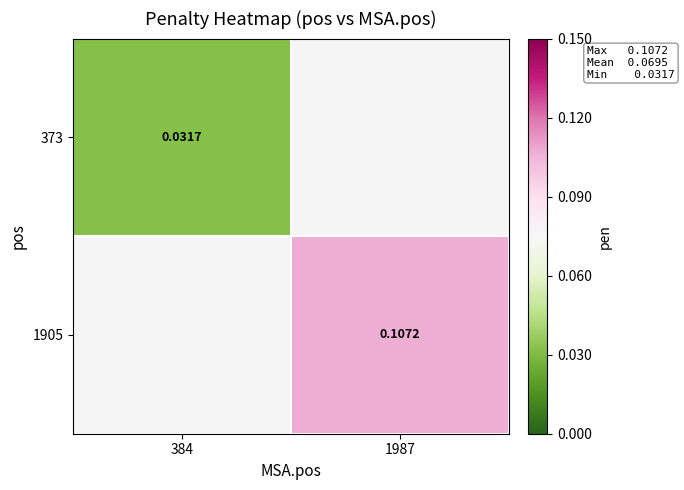

What is the difference between the 1905 values at 1987 and 384?

0.1